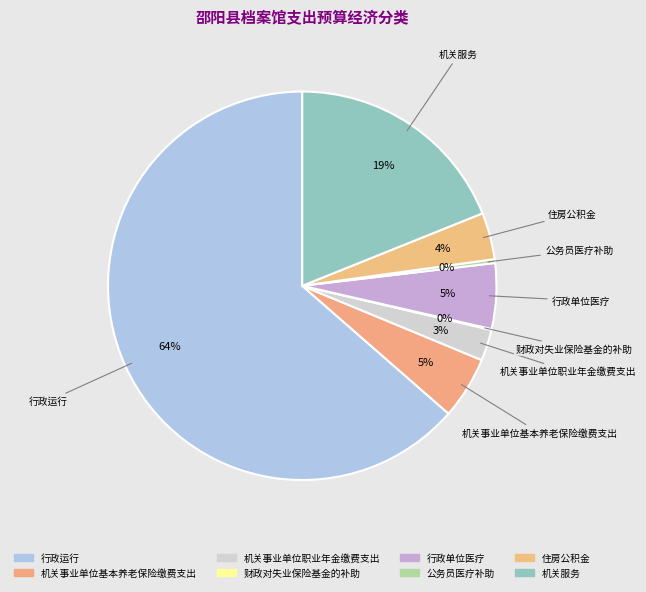

Which slice is the largest?

行政运行